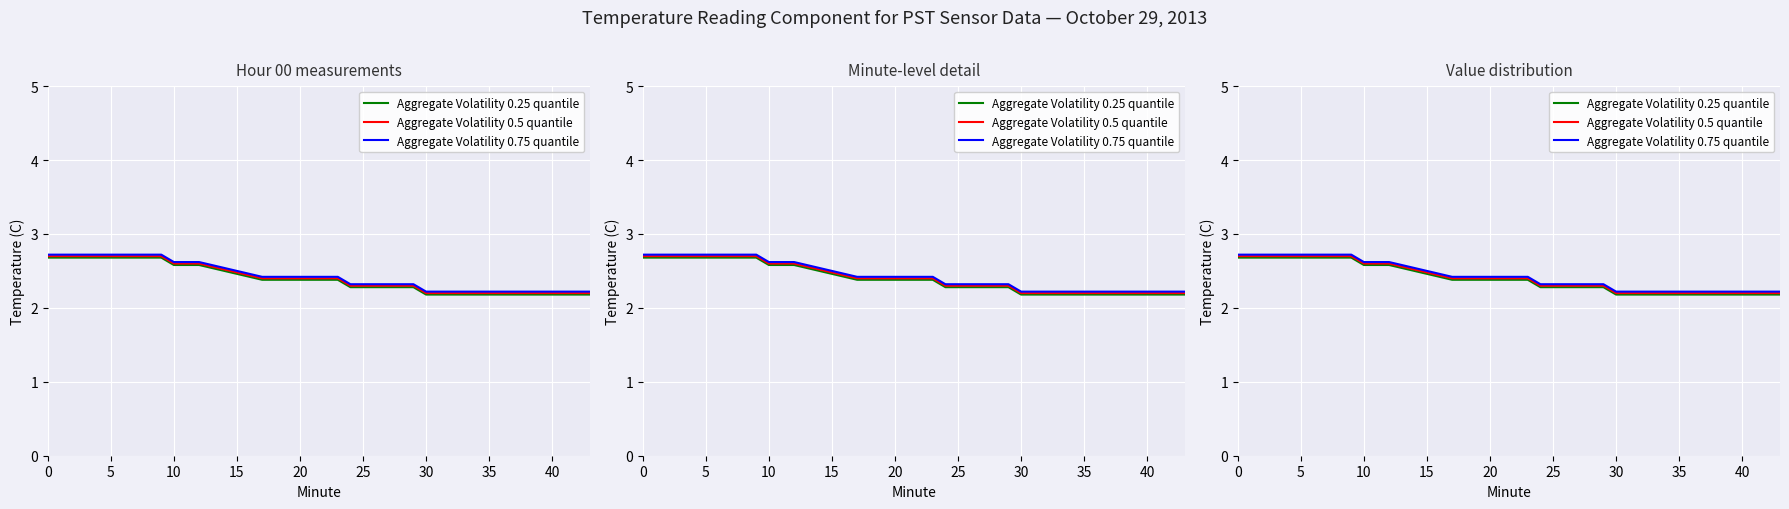

What are all the series names shown in the legend?

Aggregate Volatility 0.25 quantile, Aggregate Volatility 0.5 quantile, Aggregate Volatility 0.75 quantile